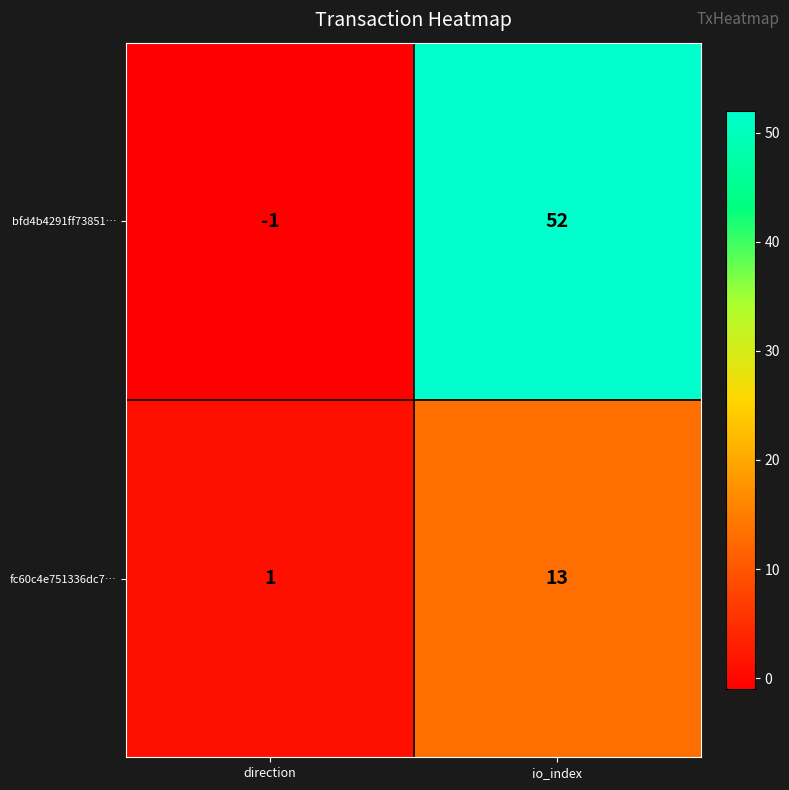

Which series has the largest total across all categories?

bfd4b4291ff73851…